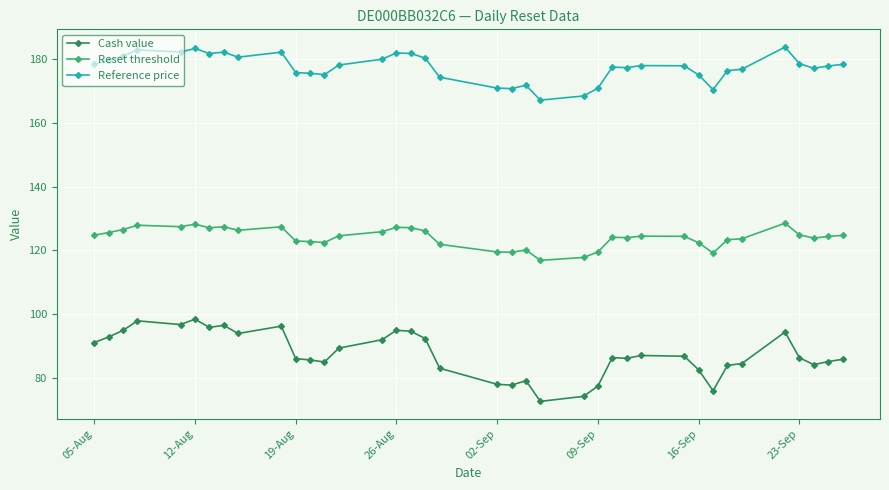

Which series has the largest total across all categories?

Reference price